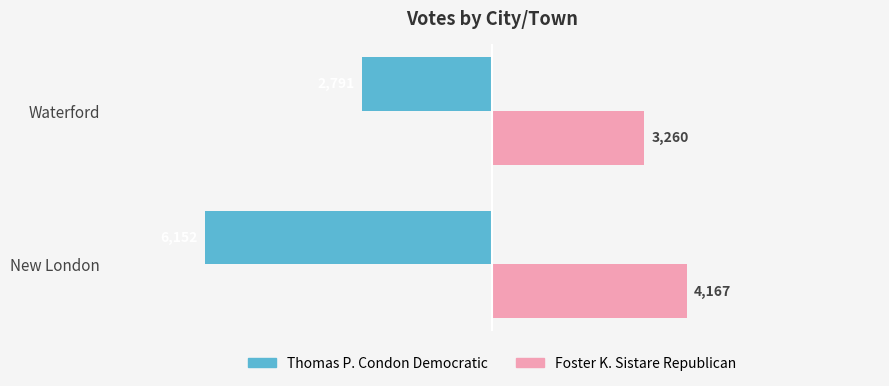

At which category does the chart reach its peak across all series?

New London